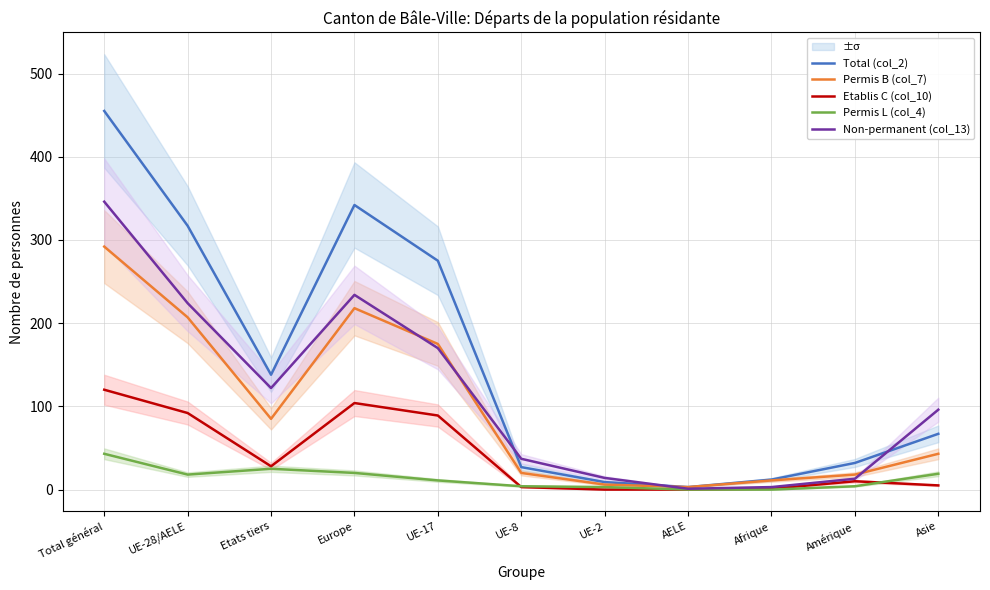

What is the value of the Permis B (col_7) point at the 8th from the left?

3